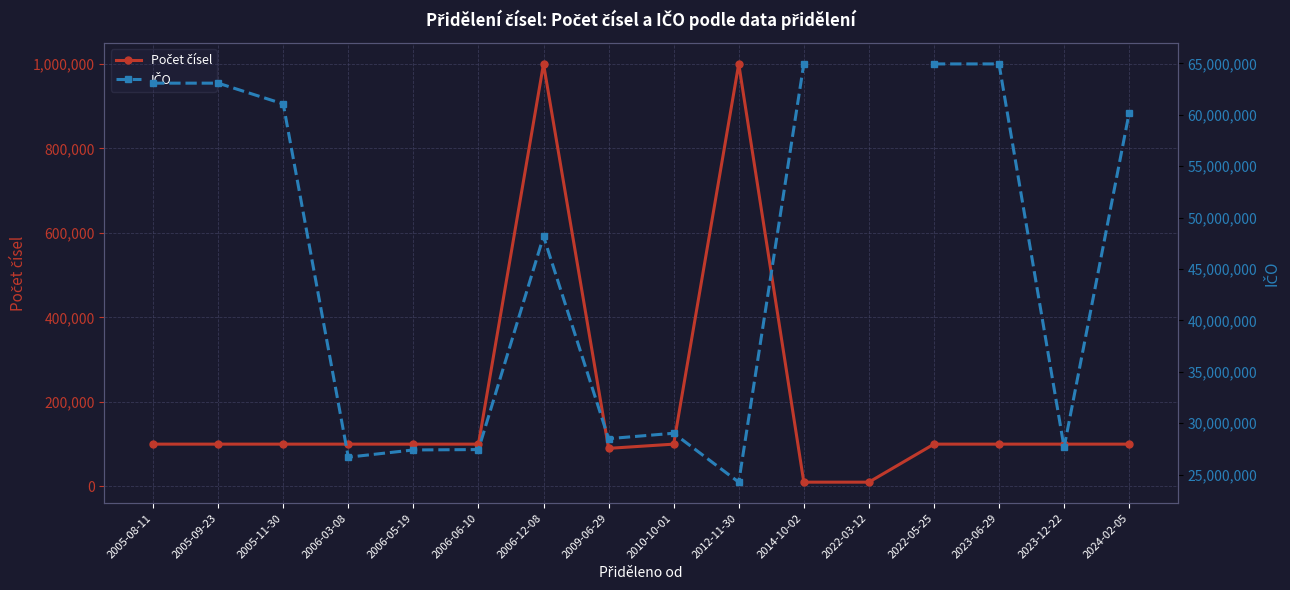

Where is the first local maximum for IČO?

2006-12-08